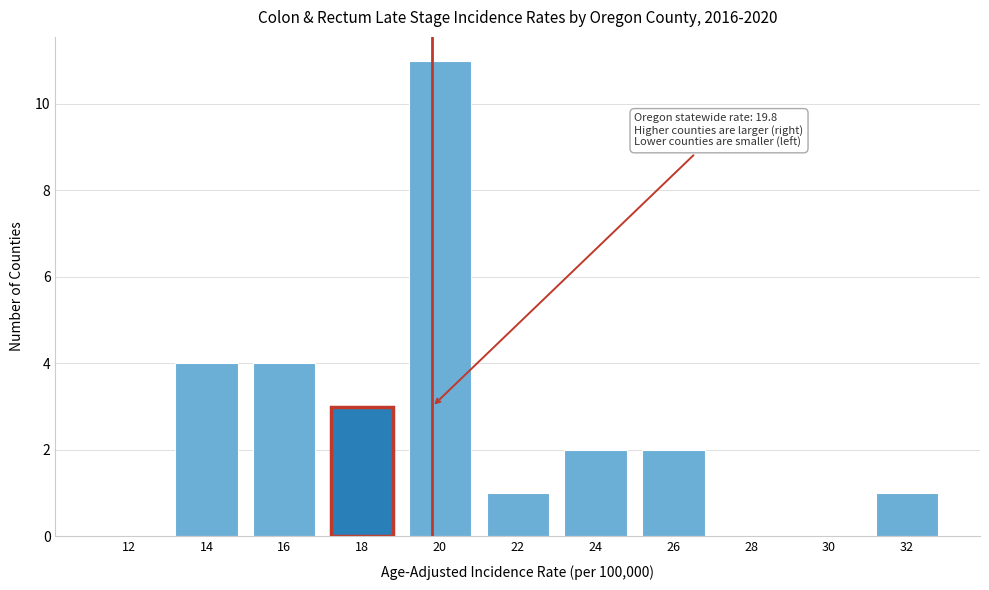

Reading left to right, what are all the values shown in this chart?

12=0	14=4	16=4	18=3	20=11	22=1	24=2	26=2	28=0	30=0	32=1